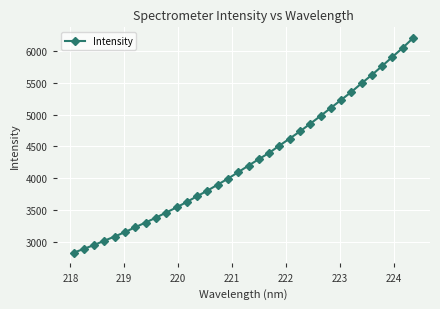

What is the greatest value displayed?

6194.7